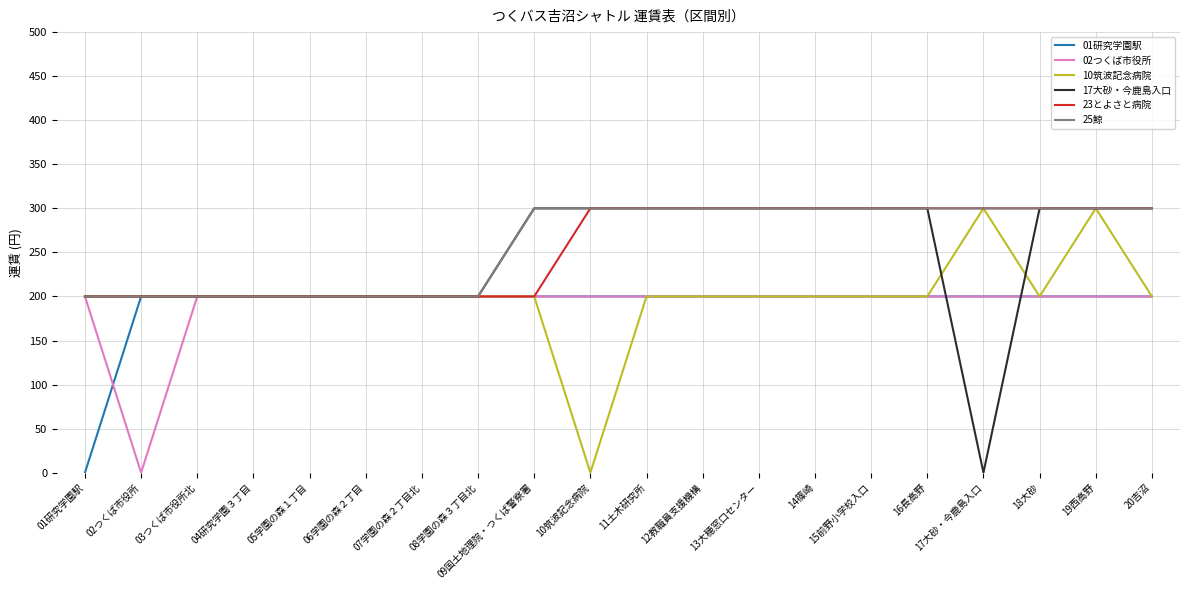

What is the difference between the maximum and minimum values in the 01研究学園駅 series?

200